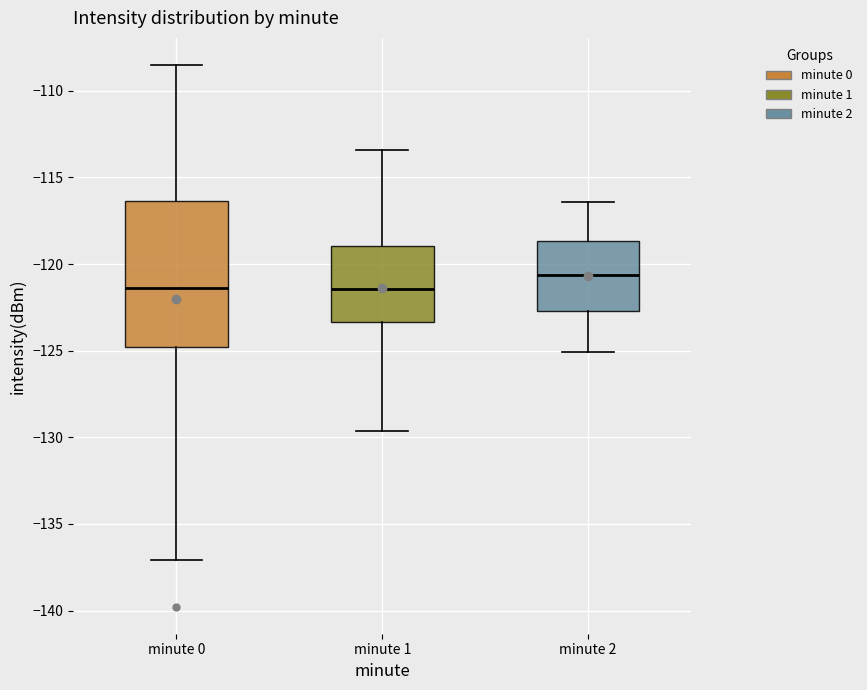

Reading left to right, transcribe this box plot: for each box, give where its median line is, the range the box spans, and where its two whiskers end, as read against the y-axis. The values are not printed on the chart, so give them approximately, as read against the axis.

minute 0: median -121.5, box -125.0 to -116.5, whiskers -137.0 to -108.5
minute 1: median -121.5, box -123.5 to -119.0, whiskers -129.5 to -113.5
minute 2: median -120.5, box -122.5 to -118.5, whiskers -125.0 to -116.5